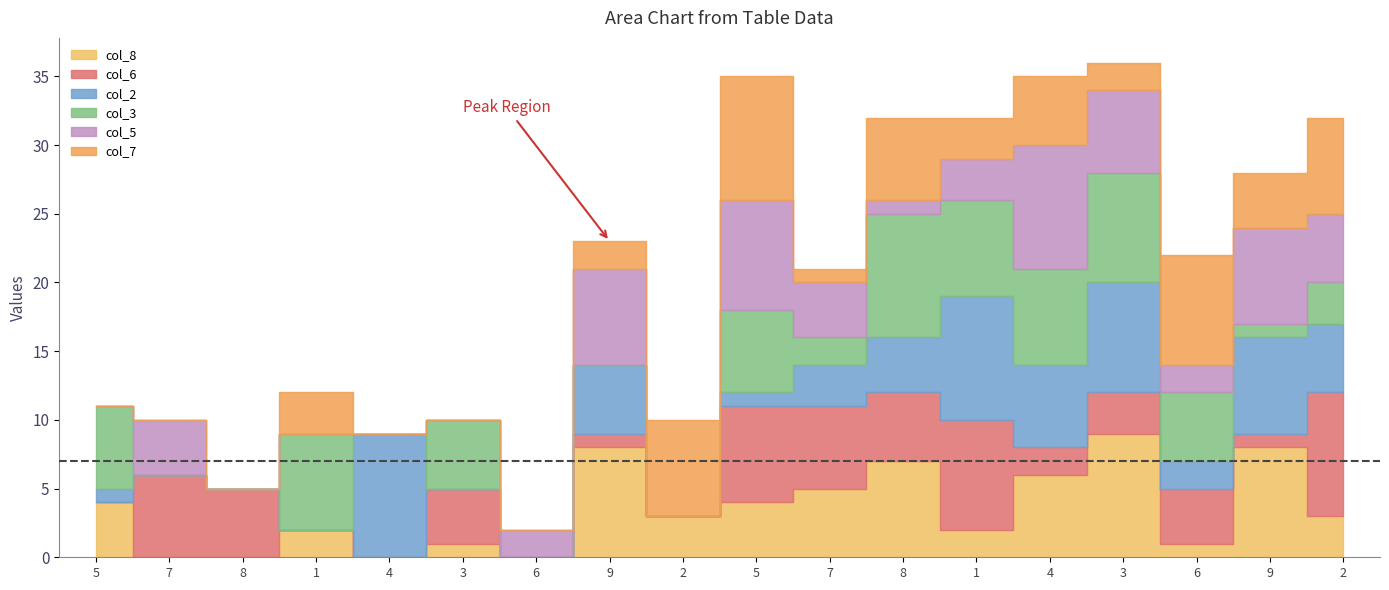

Reading right to left, list all the values displayed in this chart.

col_8: 2=3	9=8	6=1	3=9	4=6	1=2	8=7	7=5	5=4	2=3	9=8	6=0	3=1	4=0	1=2	8=0	7=0	5=4
col_6: 2=9	9=1	6=4	3=3	4=2	1=8	8=5	7=6	5=7	2=0	9=1	6=0	3=4	4=0	1=0	8=5	7=6	5=0
col_2: 2=5	9=7	6=2	3=8	4=6	1=9	8=4	7=3	5=1	2=0	9=5	6=0	3=0	4=9	1=0	8=0	7=0	5=1
col_3: 2=3	9=1	6=5	3=8	4=7	1=7	8=9	7=2	5=6	2=0	9=0	6=0	3=5	4=0	1=7	8=0	7=0	5=6
col_5: 2=5	9=7	6=2	3=6	4=9	1=3	8=1	7=4	5=8	2=0	9=7	6=2	3=0	4=0	1=0	8=0	7=4	5=0
col_7: 2=7	9=4	6=8	3=2	4=5	1=3	8=6	7=1	5=9	2=7	9=2	6=0	3=0	4=0	1=3	8=0	7=0	5=0